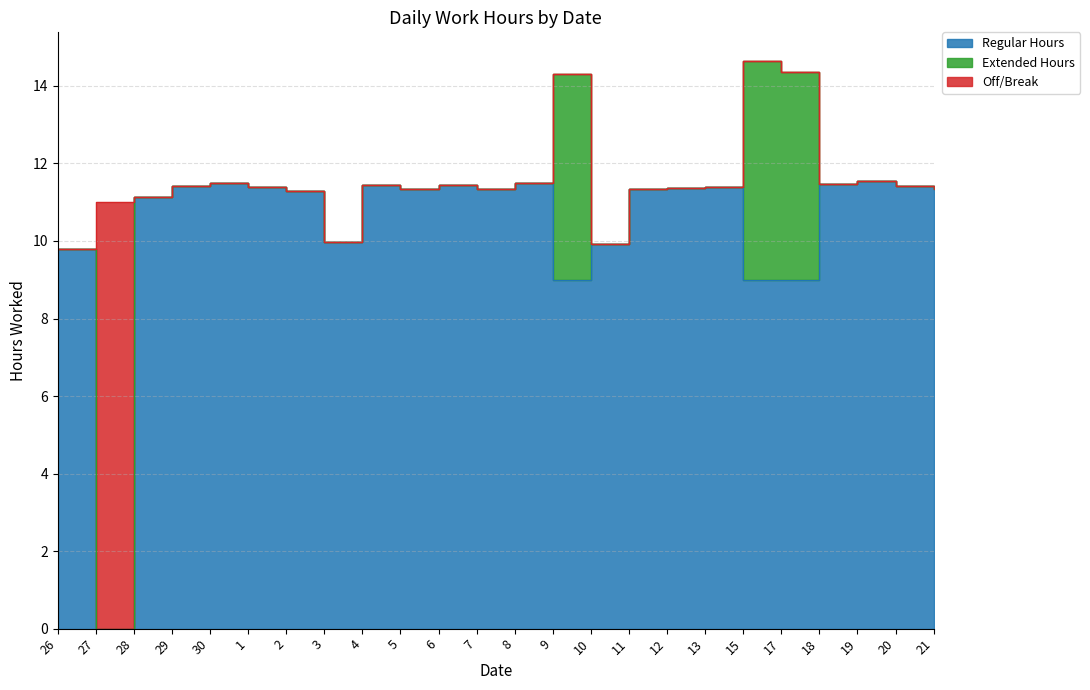

Reading left to right, extract all data points from this chart.

Regular Hours: 26=9.8	27=0.0	28=11.1	29=11.4	30=11.5	1=11.4	2=11.3	3=10.0	4=11.4	5=11.3	6=11.4	7=11.3	8=11.5	9=9.0	10=9.9	11=11.3	12=11.4	13=11.4	15=9.0	17=9.0	18=11.5	19=11.5	20=11.4	21=11.3
Extended Hours: 26=0.0	27=0.0	28=0.0	29=0.0	30=0.0	1=0.0	2=0.0	3=0.0	4=0.0	5=0.0	6=0.0	7=0.0	8=0.0	9=5.3	10=0.0	11=0.0	12=0.0	13=0.0	15=5.7	17=5.4	18=0.0	19=0.0	20=0.0	21=0.0
Off/Break: 26=0.0	27=11.0	28=0.0	29=0.0	30=0.0	1=0.0	2=0.0	3=0.0	4=0.0	5=0.0	6=0.0	7=0.0	8=0.0	9=0.0	10=0.0	11=0.0	12=0.0	13=0.0	15=0.0	17=0.0	18=0.0	19=0.0	20=0.0	21=0.0